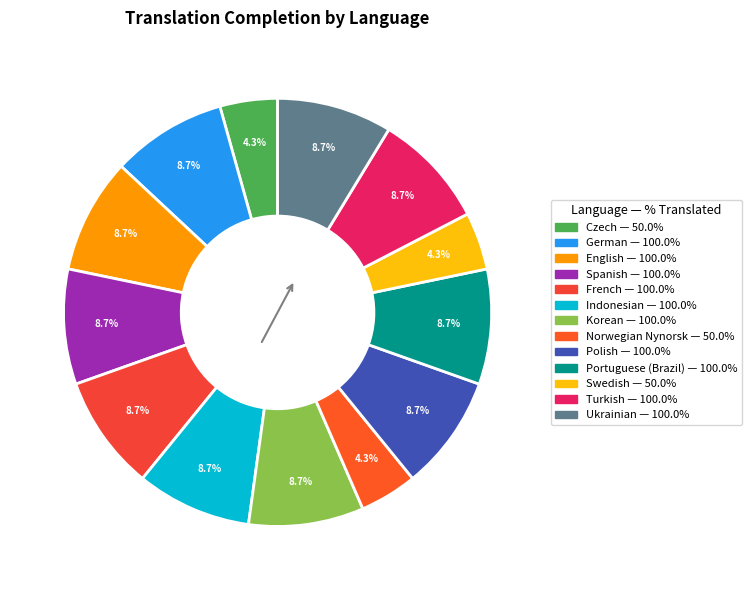

To the nearest percent, what portion does Turkish represent?

9%